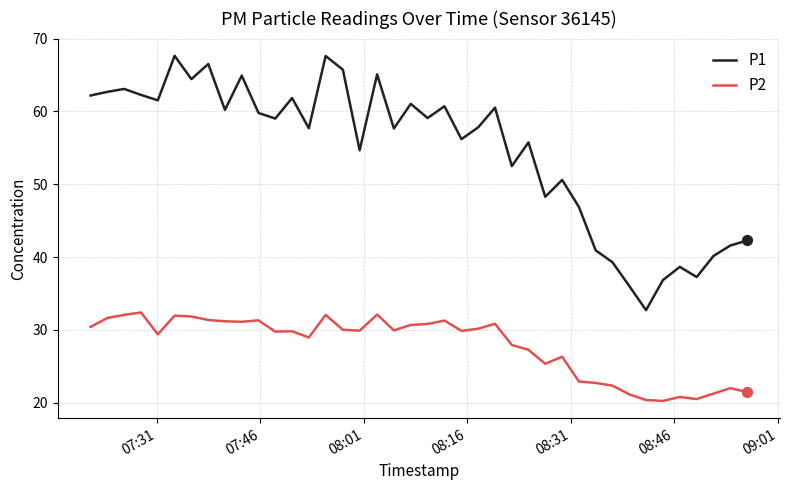

Which series has the largest range (max minus min)?

P1